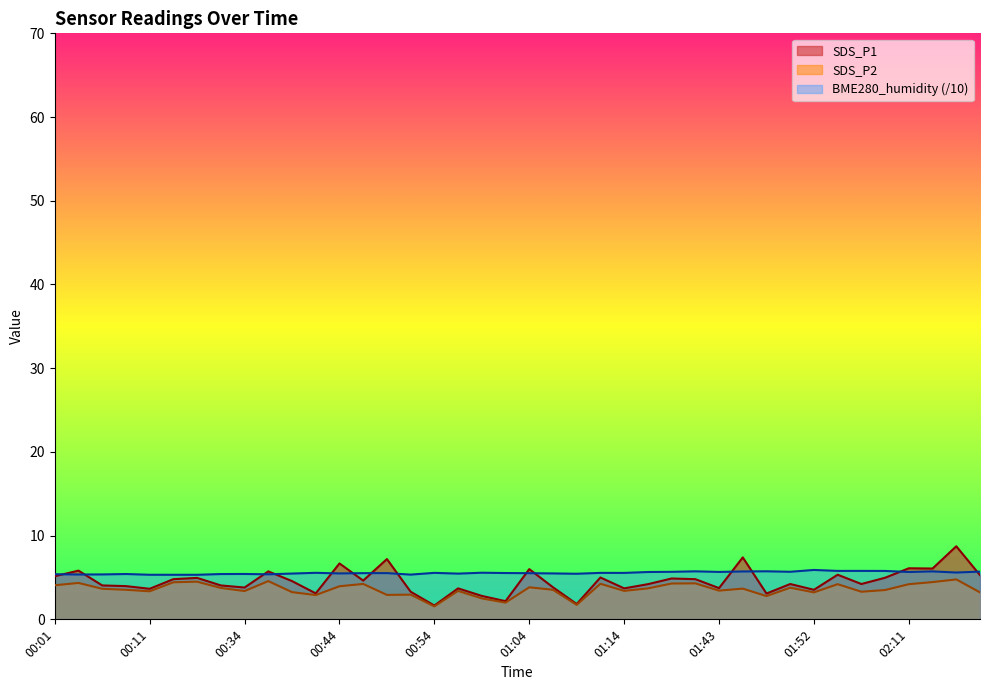

What is the total value across all series at 00:54?

8.8